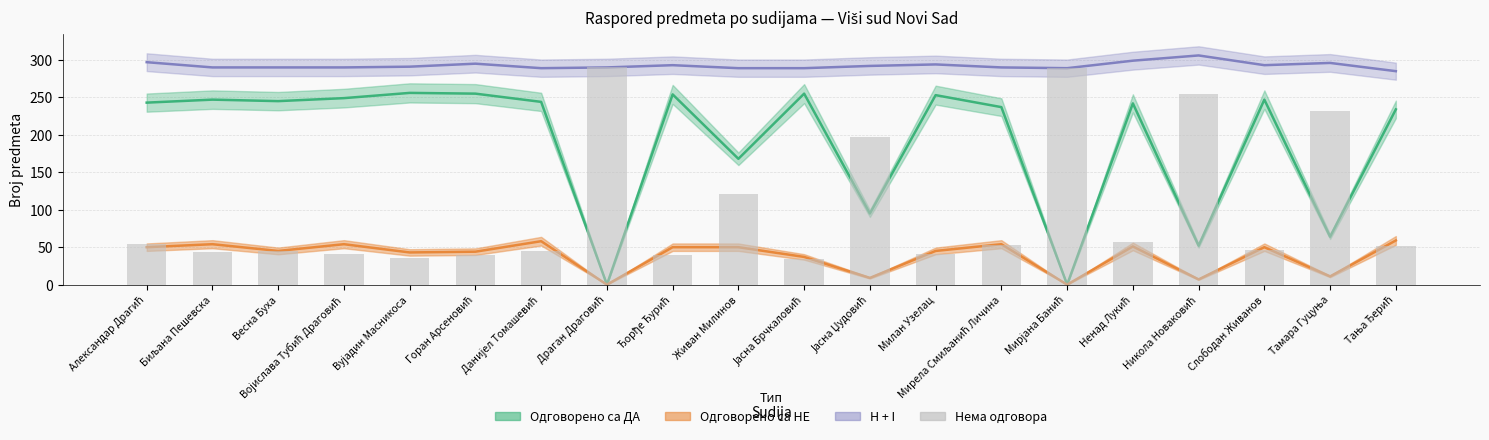

Is it true that H + I equals 406 at Весна Буха?

False